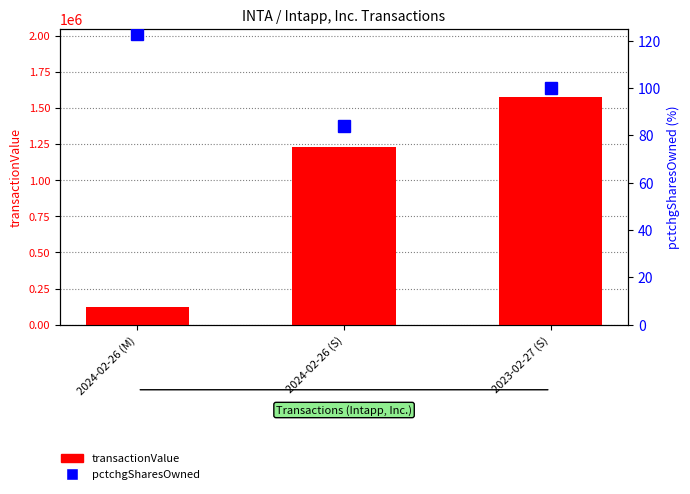

At how many categories does at least one series exceed 553321?

2